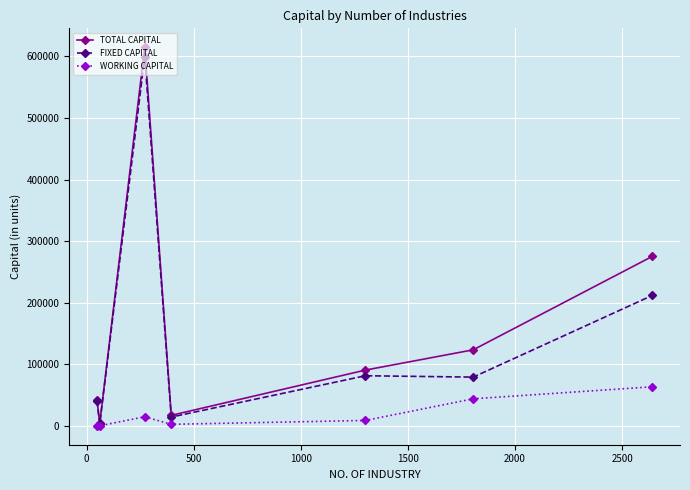

How many lines are shown in the chart?

3